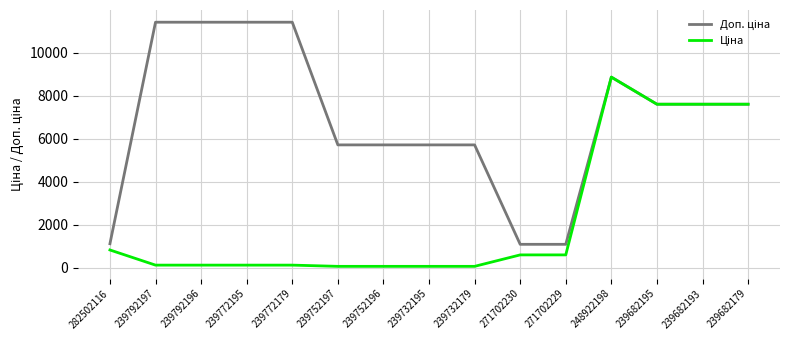

What is the greatest value displayed?

11410.0